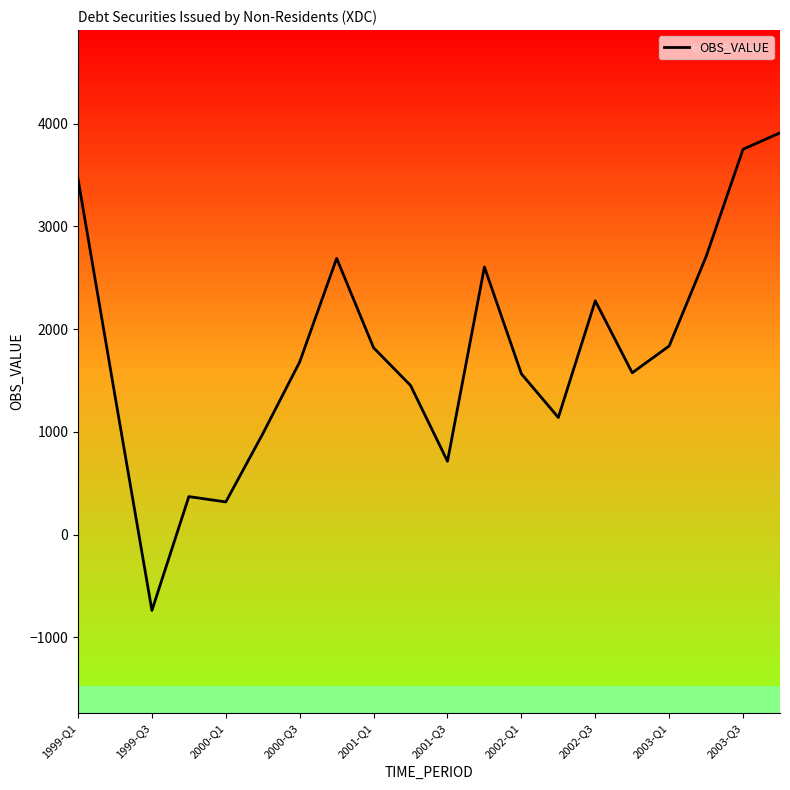

What is the average value?

1773.4